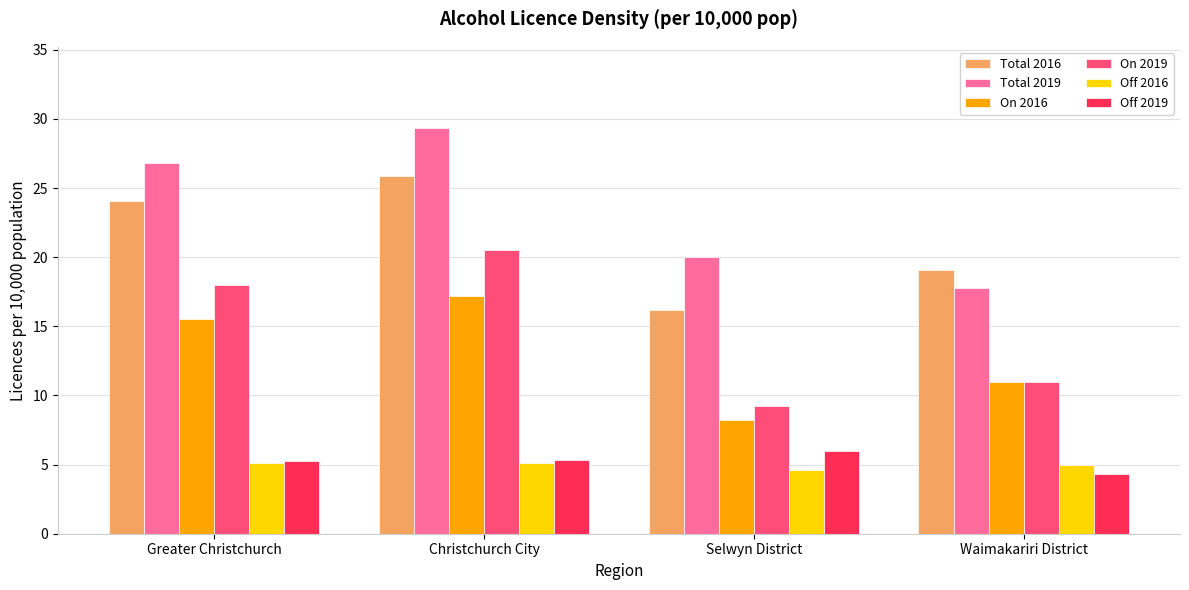

What is the sum of all On 2019 values?

58.8